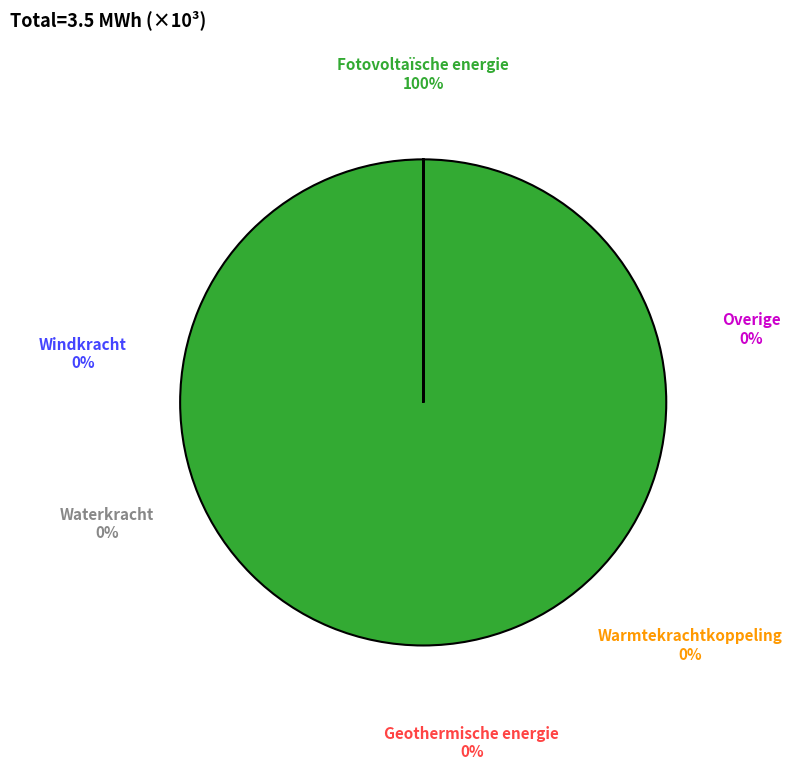

Which slice is the smallest?

Windkracht